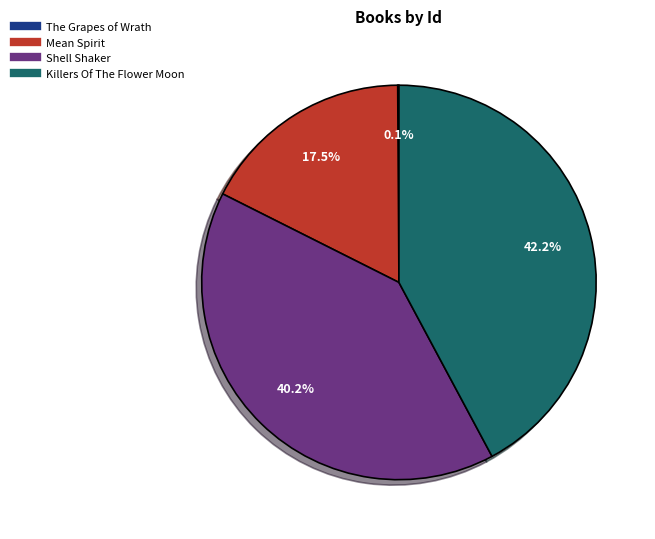

Which slice is the largest?

Killers Of The Flower Moon